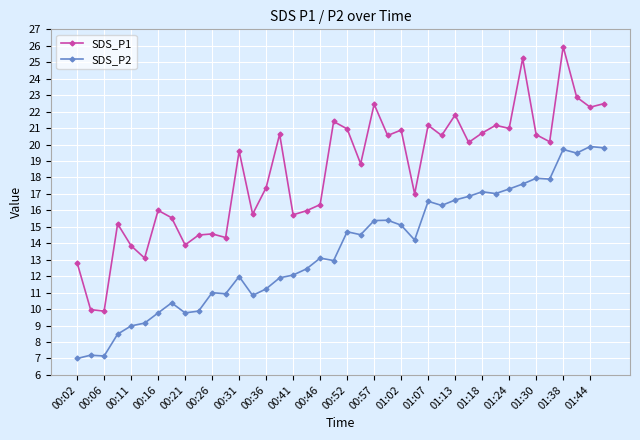

In SDS_P1, how many points are lower than both neighbors (excluding endpoints)?

14